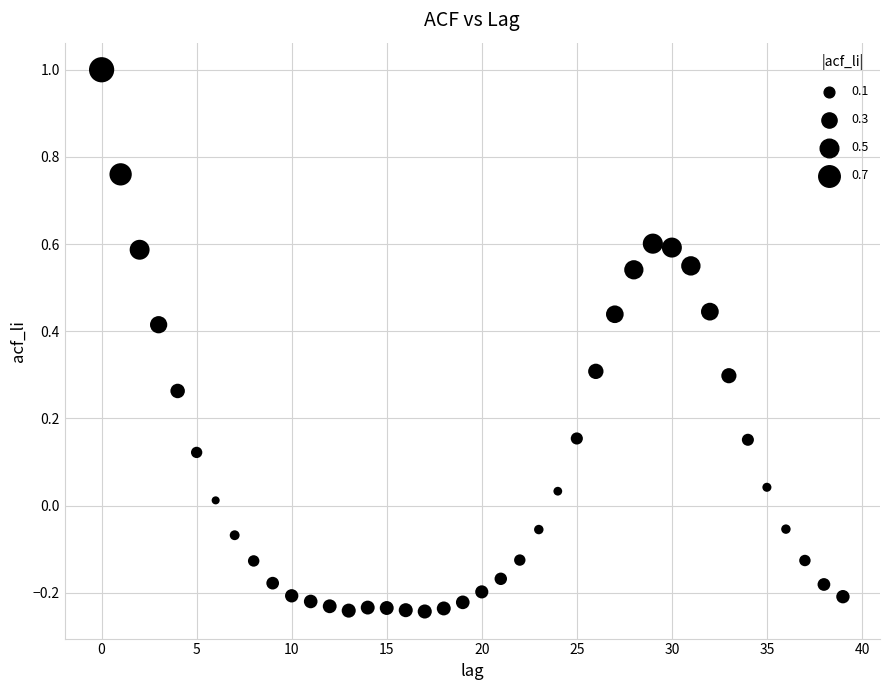

What is the range of Y values (max minus min)?

1.2